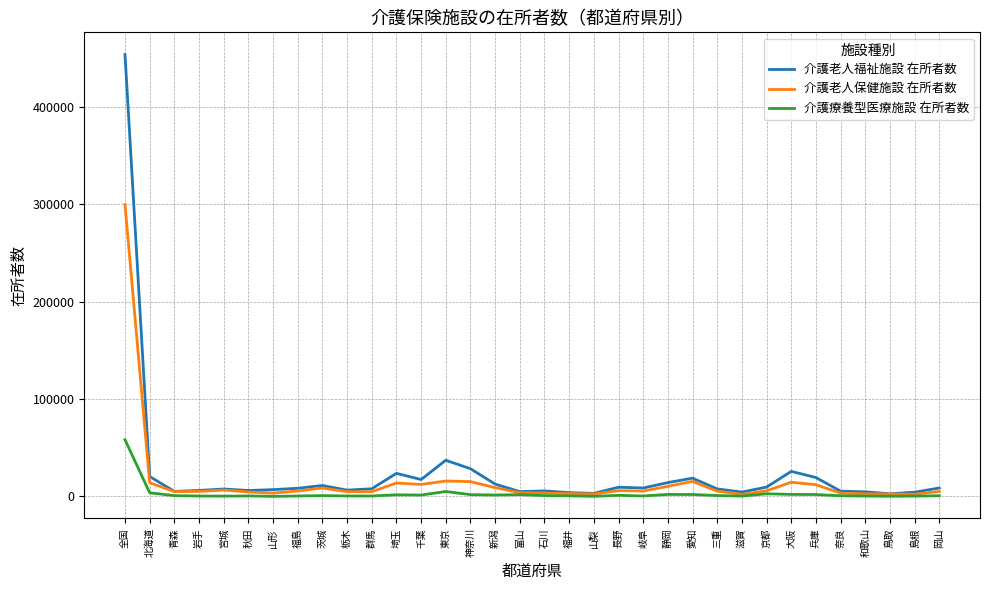

Rank the series by their maximum value, from lowest to highest.

介護療養型医療施設 在所者数, 介護老人保健施設 在所者数, 介護老人福祉施設 在所者数